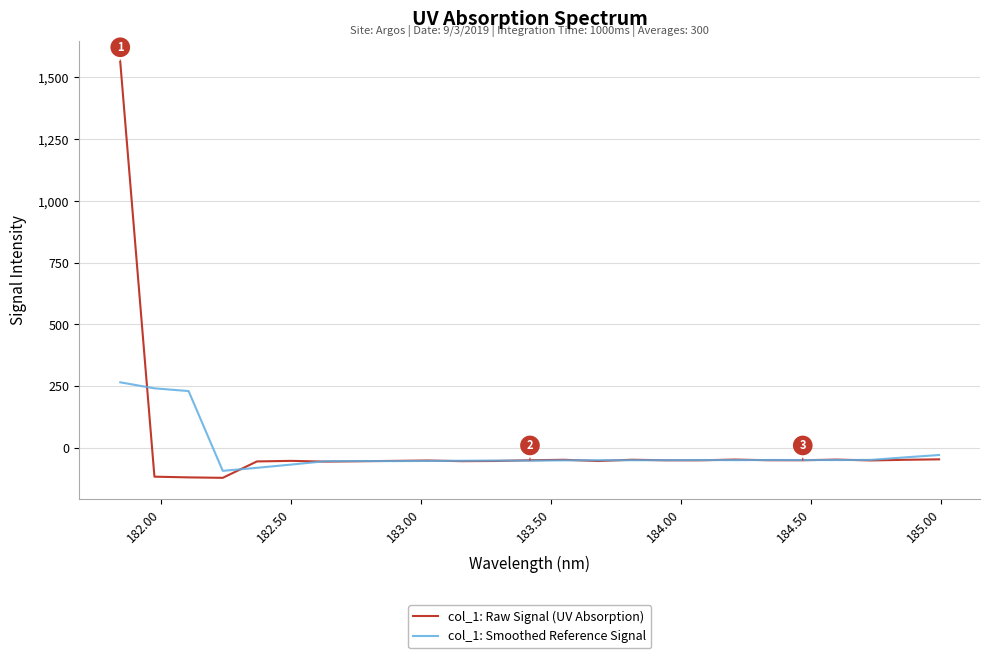

What is the maximum value for col_1: Smoothed Reference Signal?

264.9